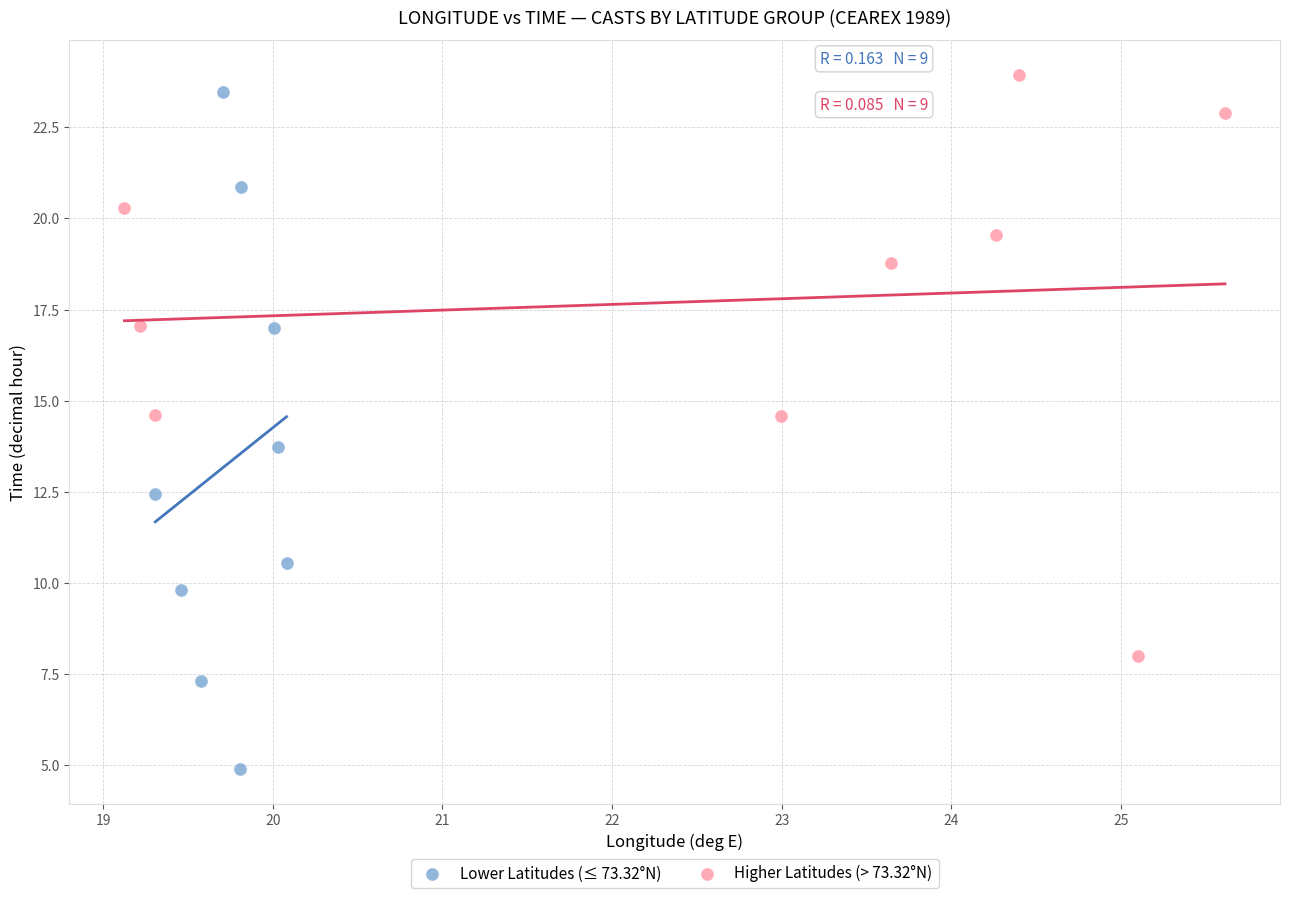

Which series has the widest spread of Y values?

Lower Latitudes (≤ 73.32°N)